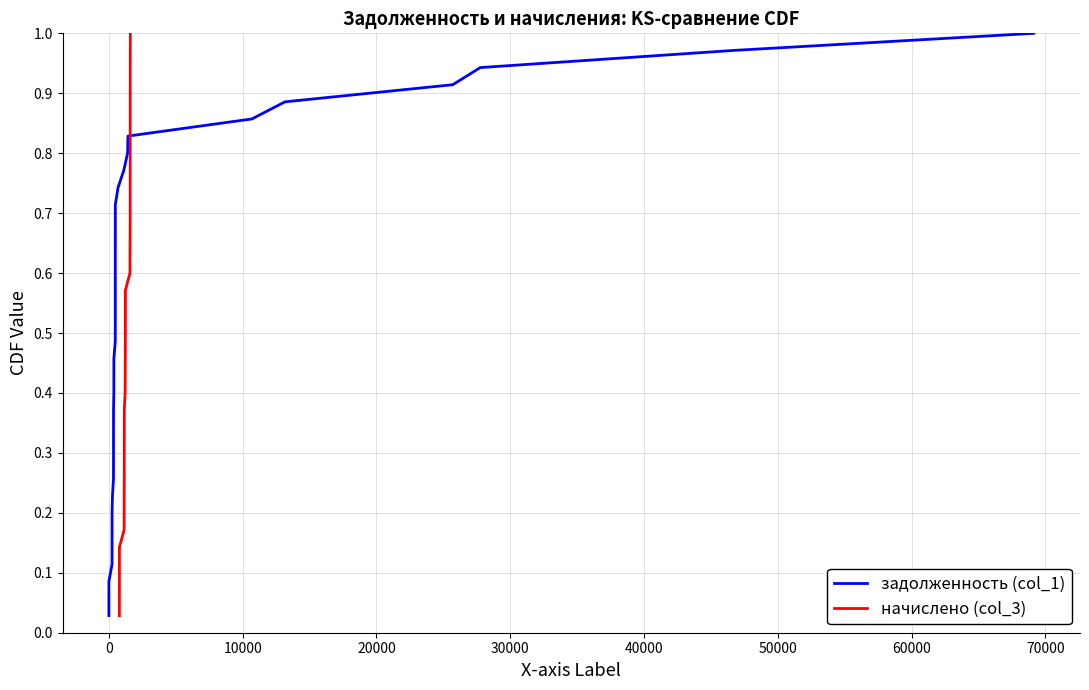

What is the maximum value for начислено (col_3)?

1.0